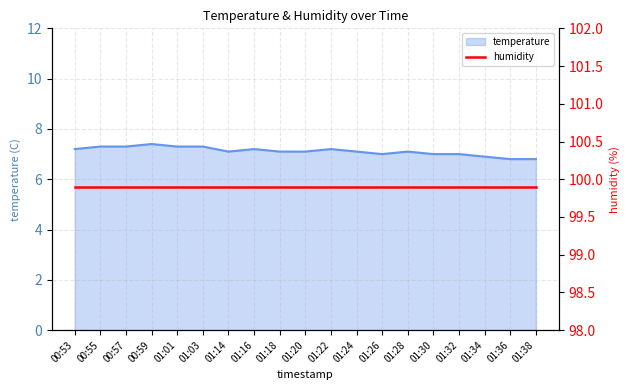

What is the difference between the maximum and minimum values?

0.6